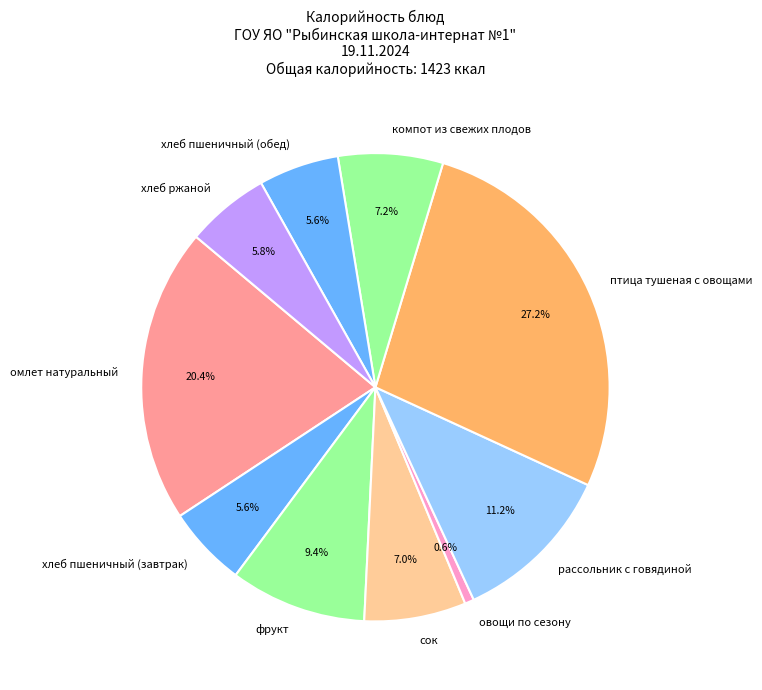

Which has a higher value, рассольник с говядиной or компот из свежих плодов?

рассольник с говядиной